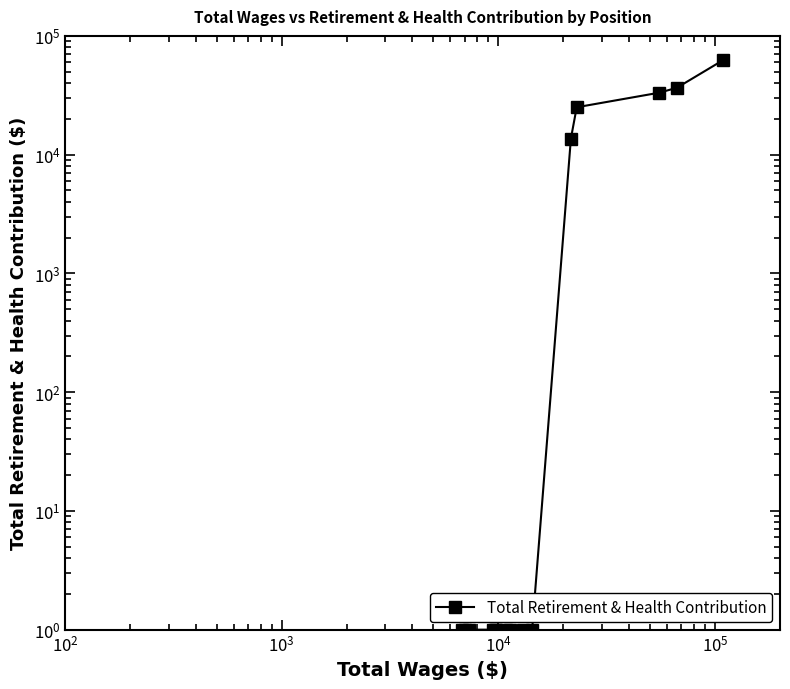

What is the sum of all values?

170811